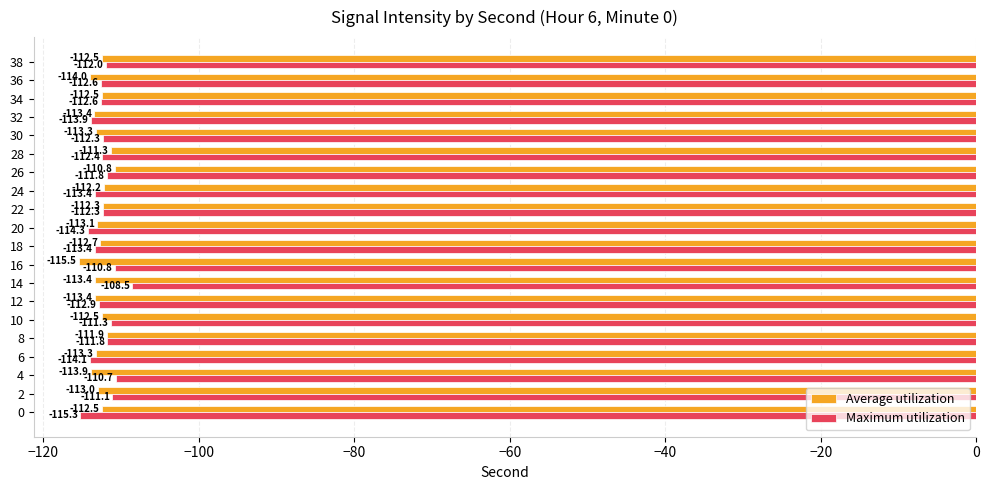

At how many categories does at least one series exceed -111?

4